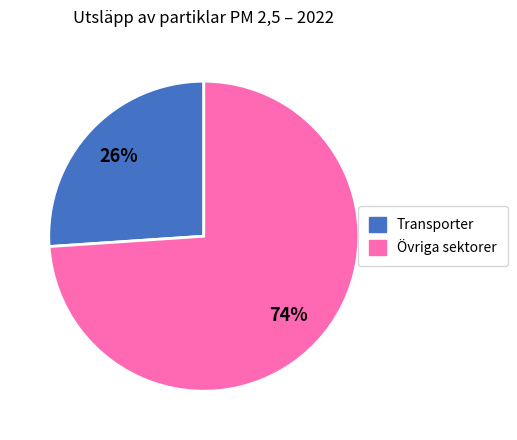

Is there any slice that represents more than half of the pie?

Yes